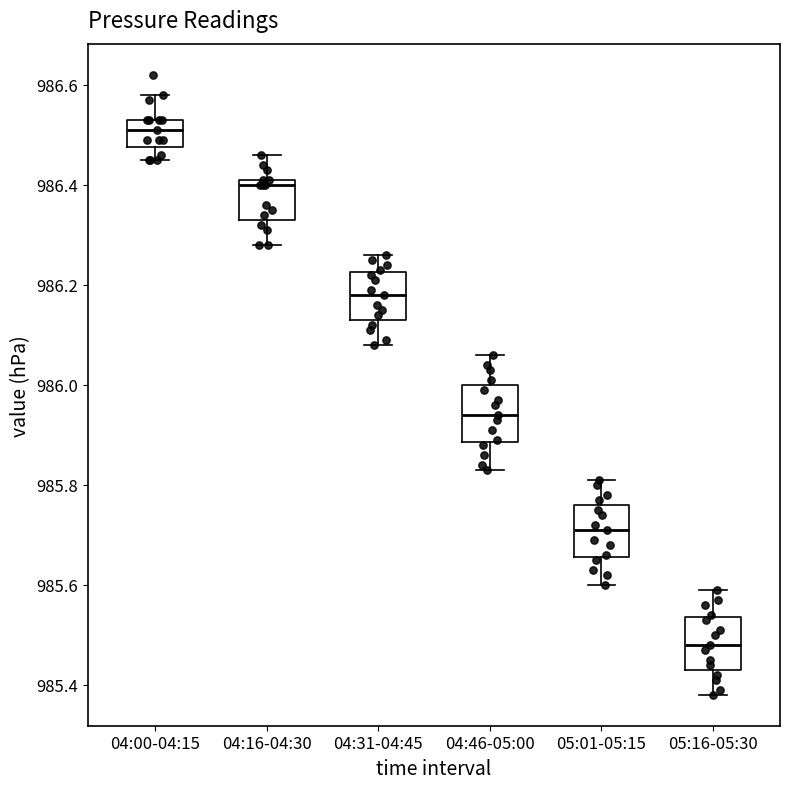

Reading left to right, read every box against the y-axis: the position of its median line, the range the box covers, and the ends of its whiskers. The values are not printed on the chart, so give them approximately, as read against the axis.

04:00-04:15: median 986.52, box 986.48 to 986.54, whiskers 986.46 to 986.58
04:16-04:30: median 986.40, box 986.34 to 986.42, whiskers 986.28 to 986.46
04:31-04:45: median 986.18, box 986.14 to 986.22, whiskers 986.08 to 986.26
04:46-05:00: median 985.94, box 985.88 to 986.00, whiskers 985.84 to 986.06
05:01-05:15: median 985.72, box 985.66 to 985.76, whiskers 985.60 to 985.82
05:16-05:30: median 985.48, box 985.44 to 985.54, whiskers 985.38 to 985.60